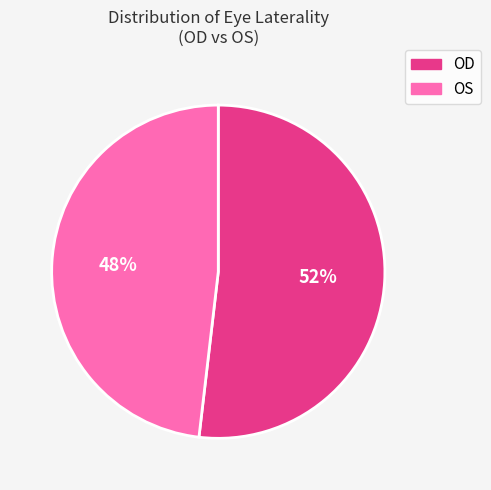

Rank the categories by value from highest to lowest.

OD, OS